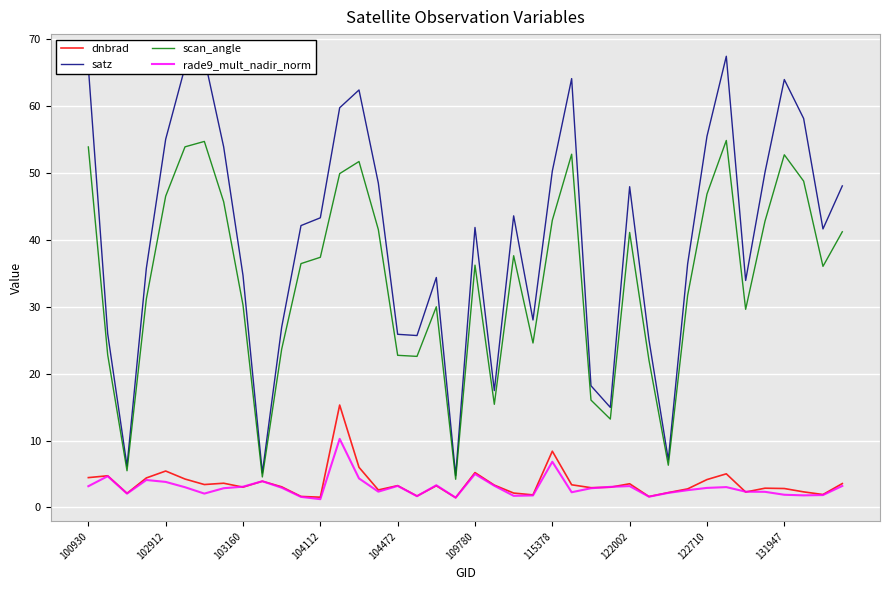

Which series has the largest total across all categories?

satz